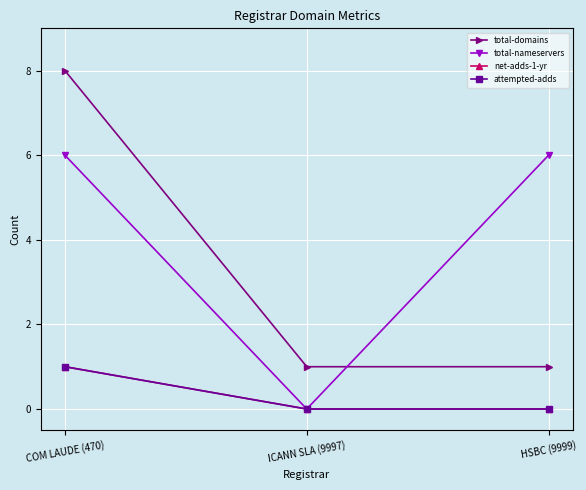

Does the chart have visible grid lines?

Yes